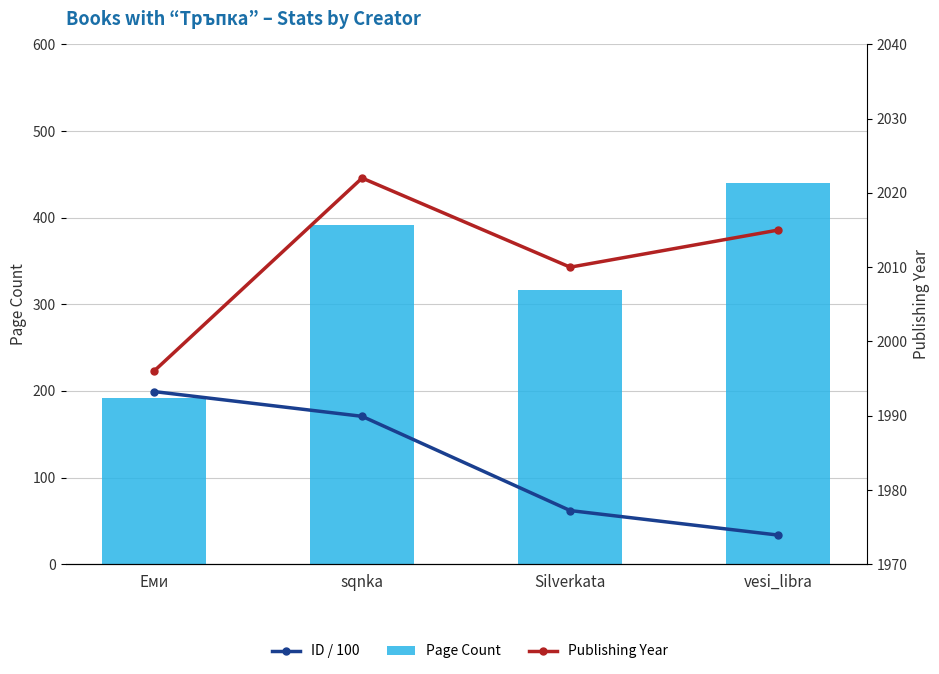

How many data points in Publishing Year are less than 2015?

2